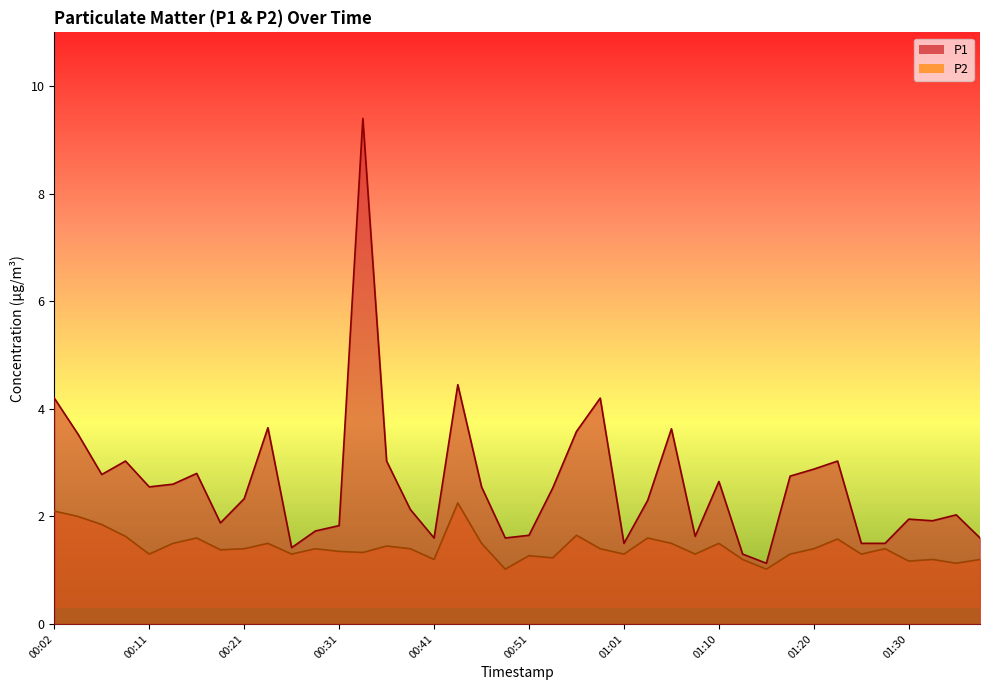

What is the sum of the P2 values at 01:13 and 00:58?

2.6